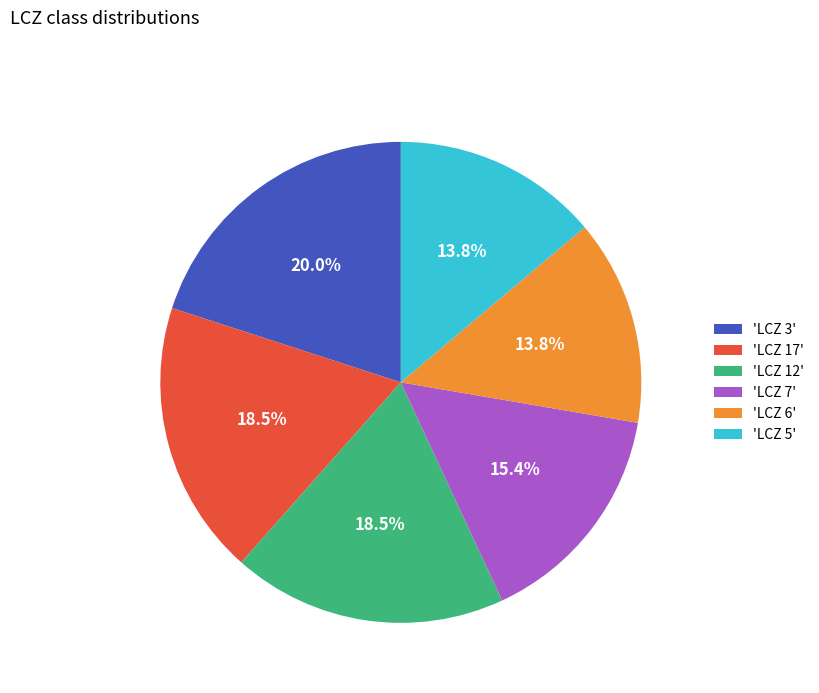

Between 'LCZ 5' and 'LCZ 12', which is larger?

'LCZ 12'